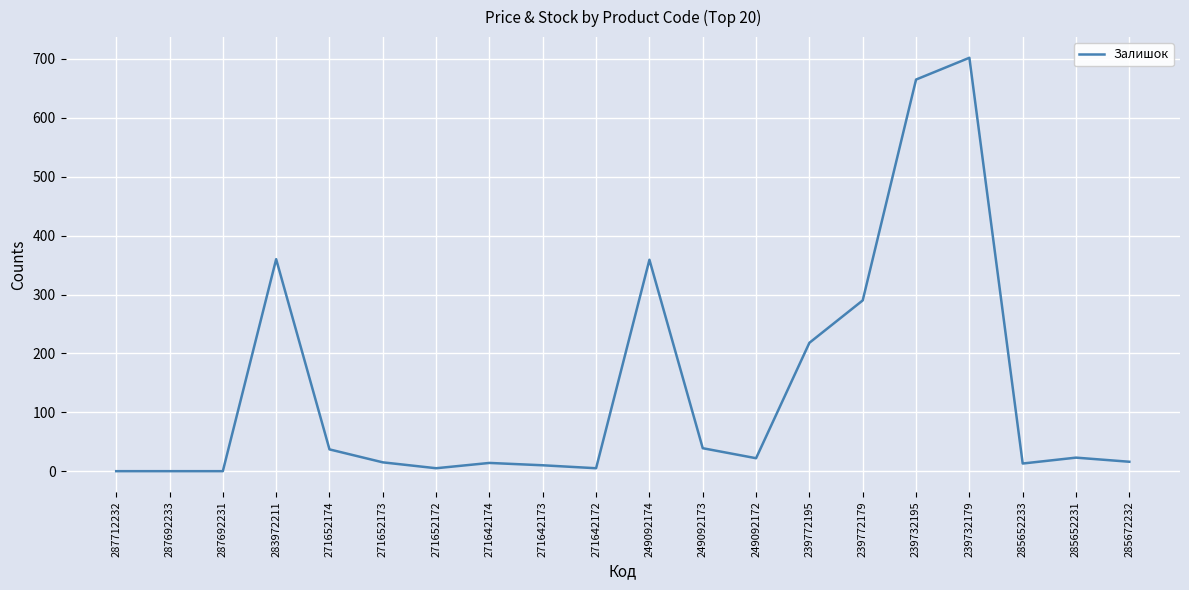

True or false: the data shows 90 at 239772179.

False